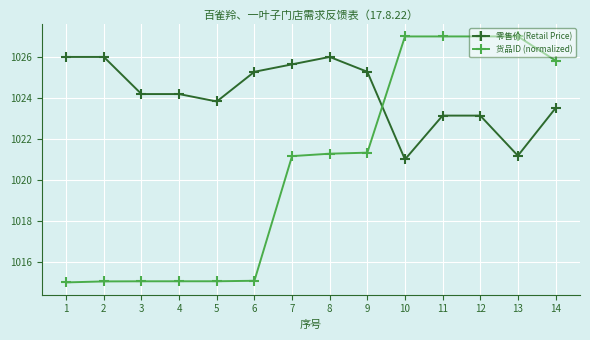

True or false: 货品ID (normalized) has more than 0 points higher than both neighbors.

True